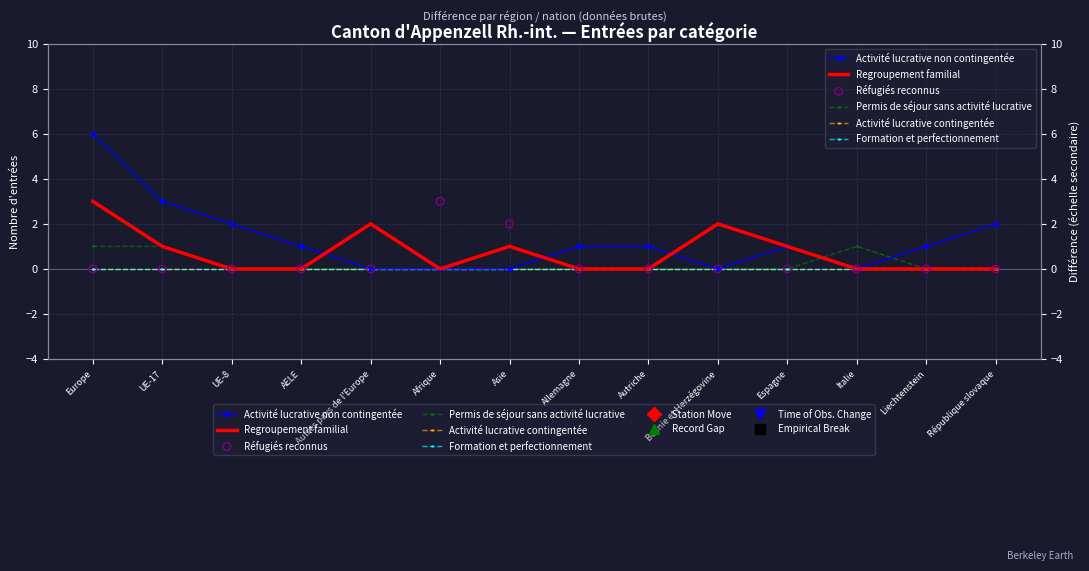

What is the total value across all series at UE-17?

5